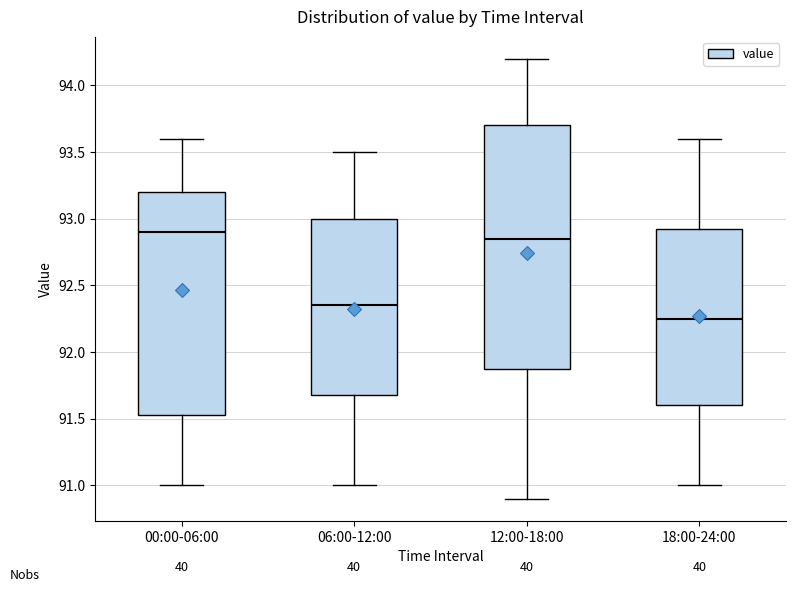

Where is the lower edge of the box for 12:00-18:00 on the y-axis? The values are not printed on the chart, so give them approximately, as read against the axis.

91.90